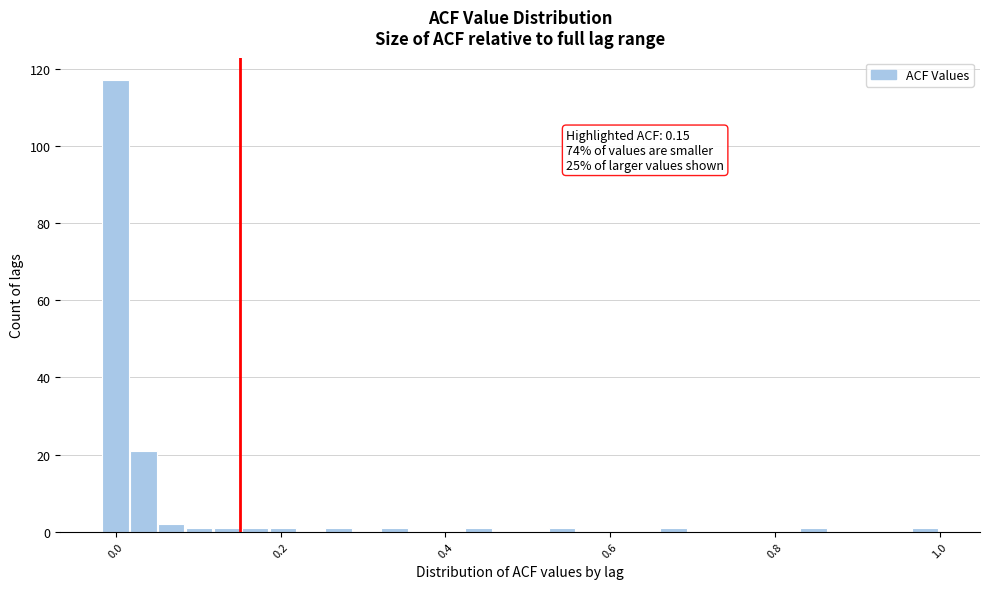

Read against the x-axis, roughly where is the centre of the tallest bar?

0.00